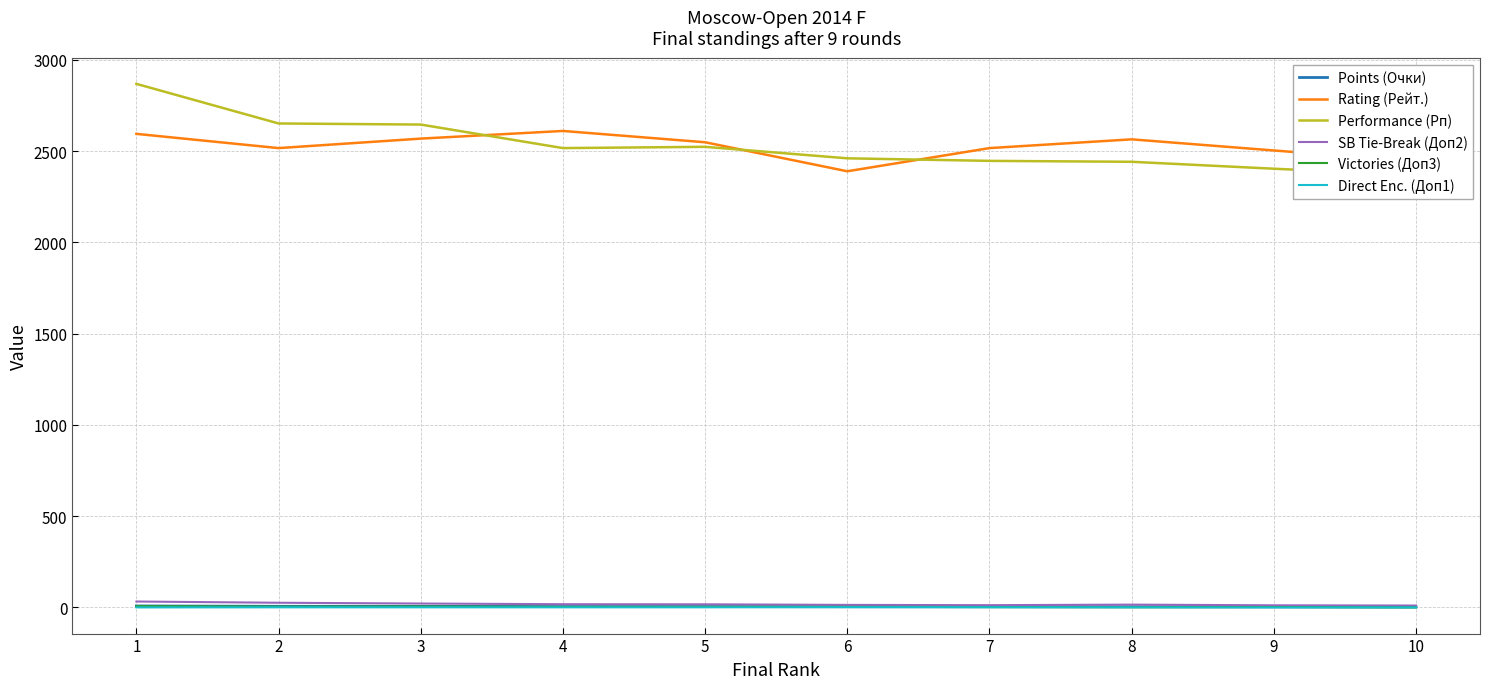

List the labels in order of Performance (Рп) value, smallest first.

10, 9, 8, 7, 6, 4, 5, 3, 2, 1